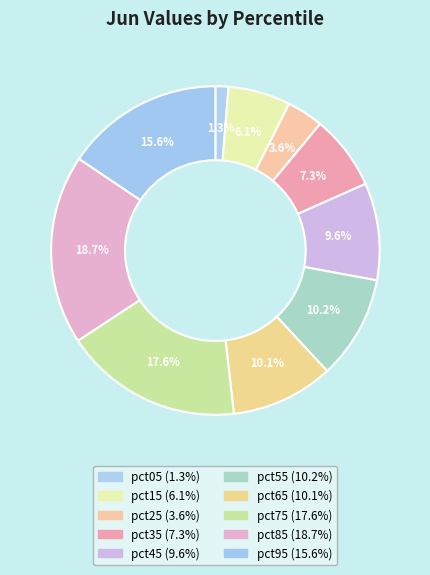

To the nearest percent, what is the difference between the largest and smallest slice percentages?

17%